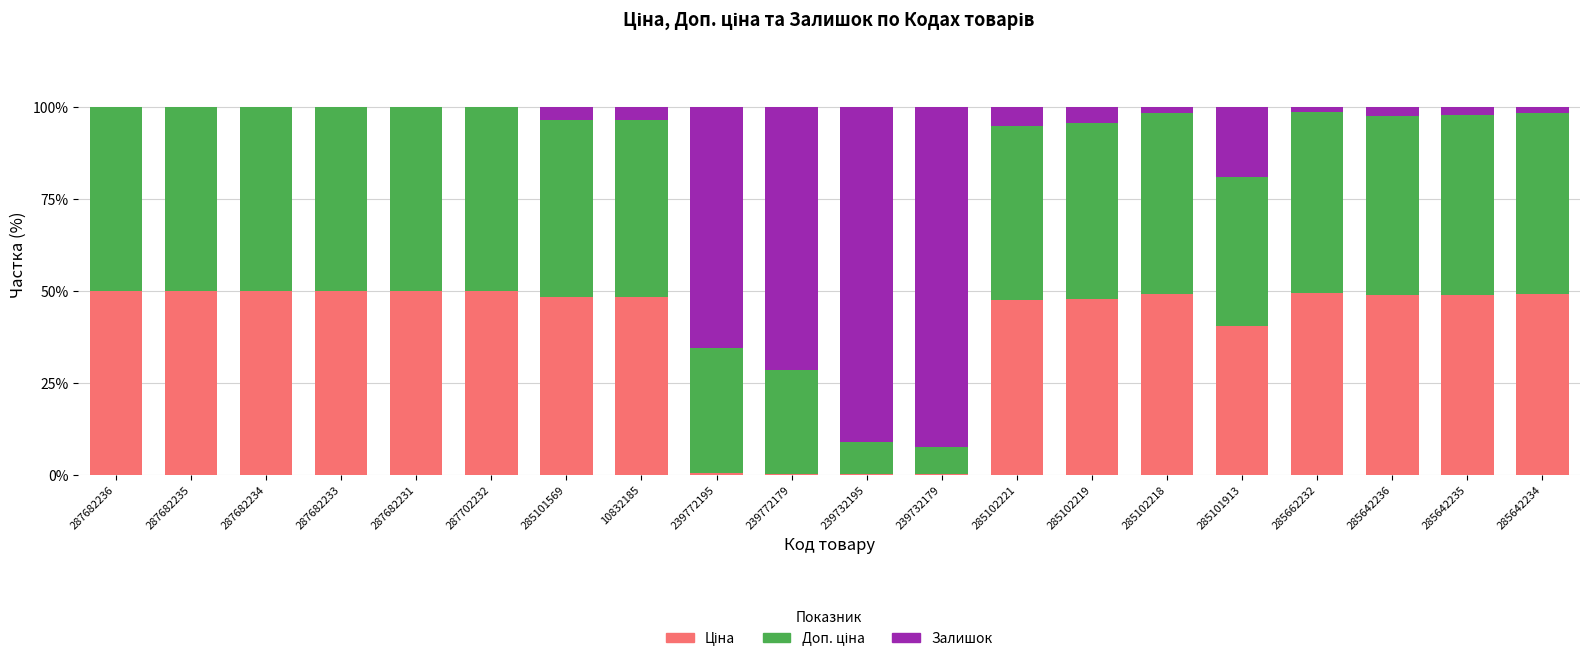

Which series has the widest spread of values?

Залишок